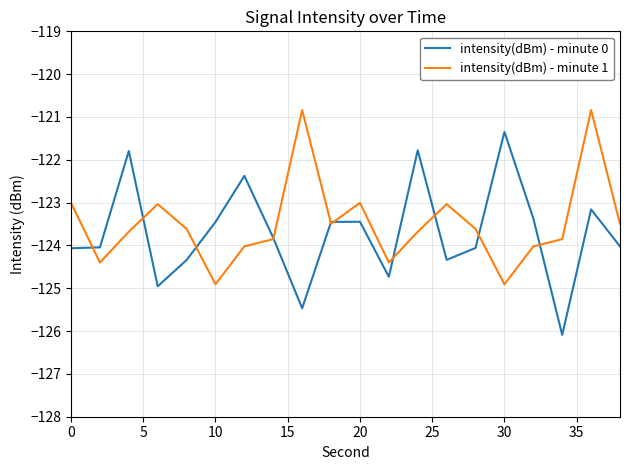

Which series has the largest total across all categories?

intensity(dBm) - minute 1